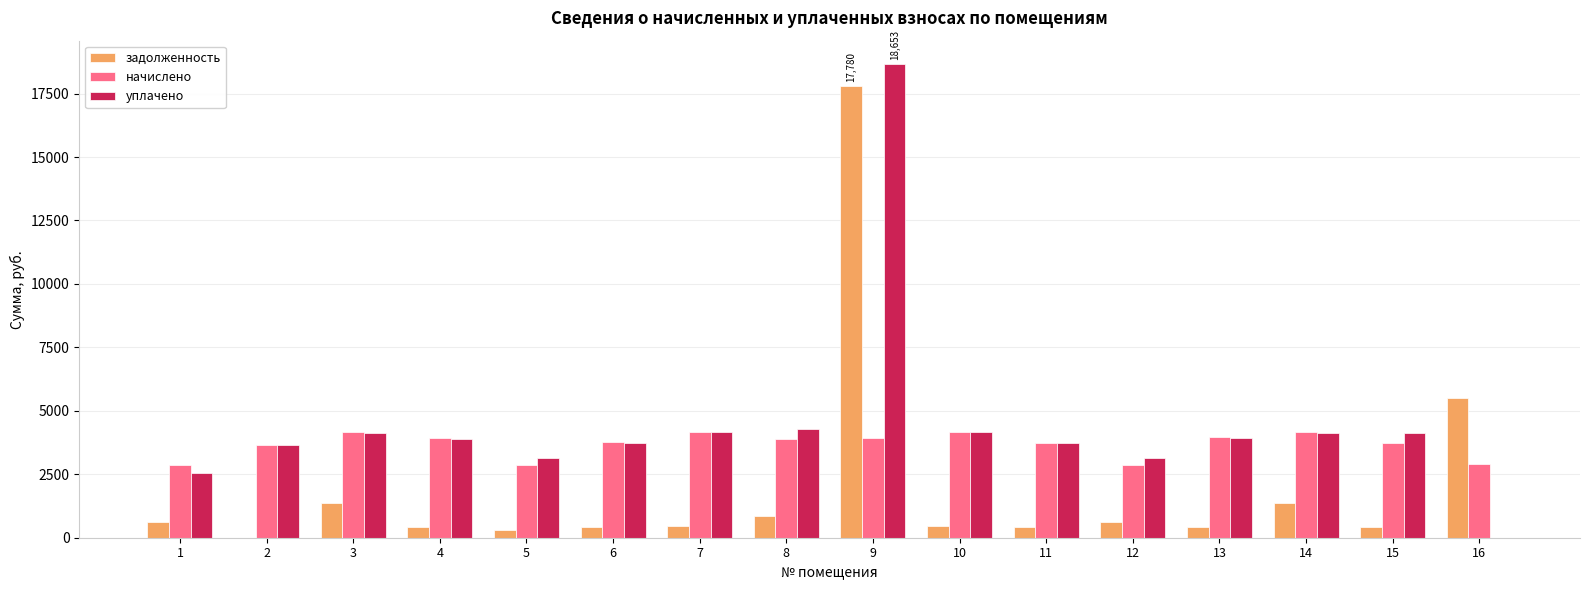

What is the total value across all series at 11?

7859.8